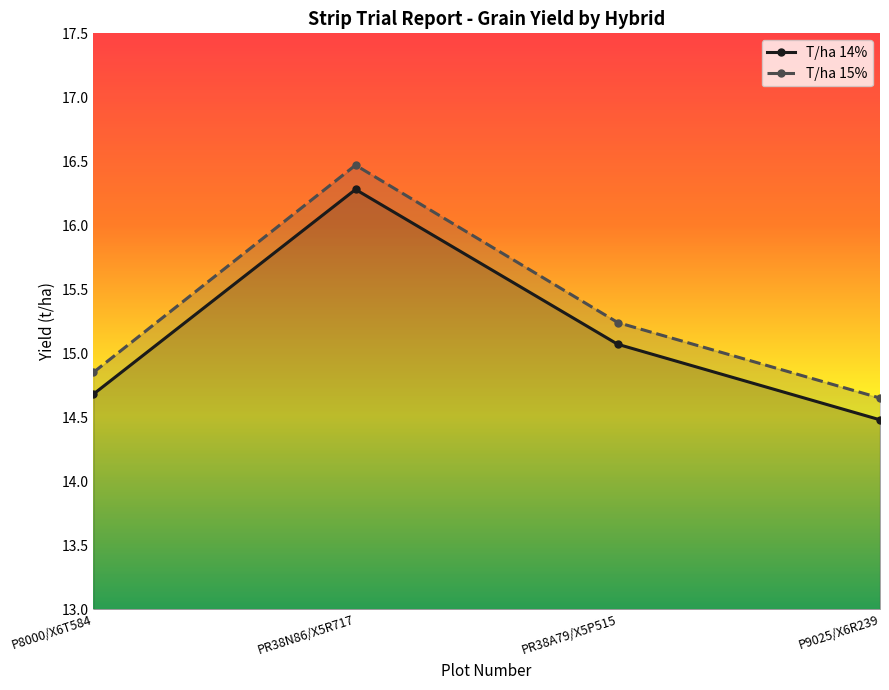

How many interior local peaks does the T/ha 15% series have?

1